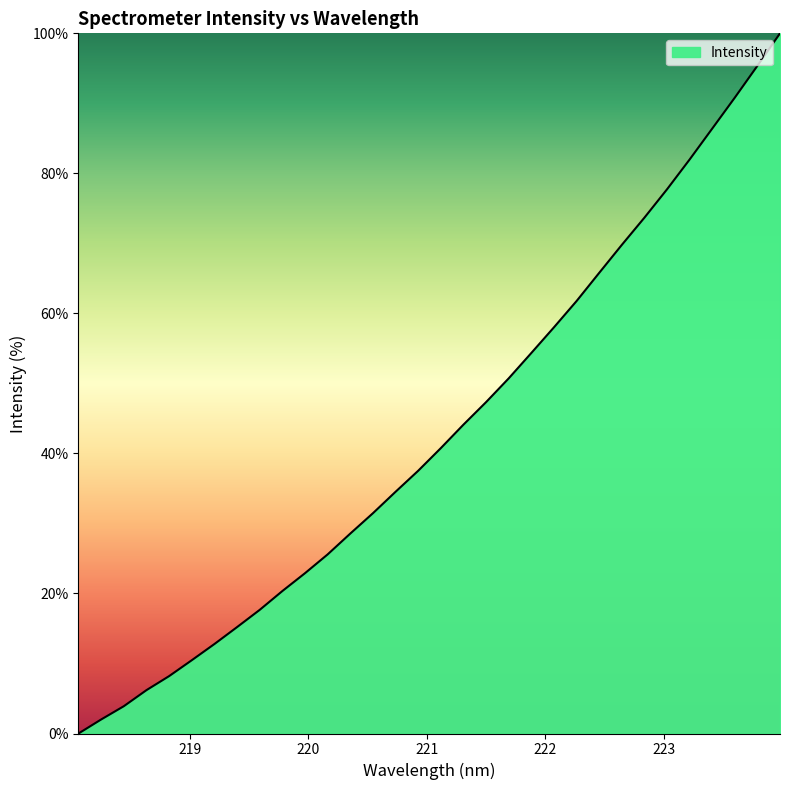

What is the difference between the maximum and minimum values?

100.0